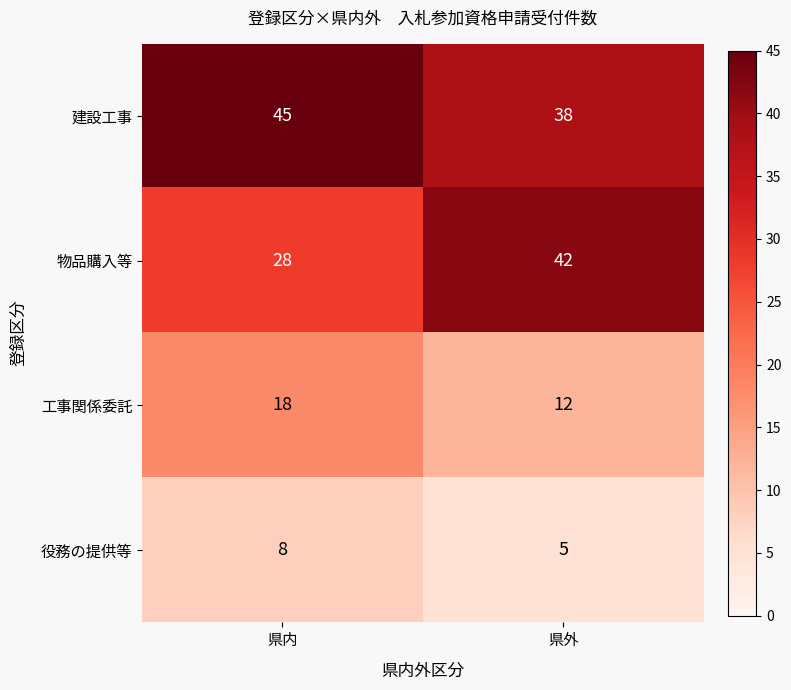

Where is 物品購入等 nearest to the value 35?

県内